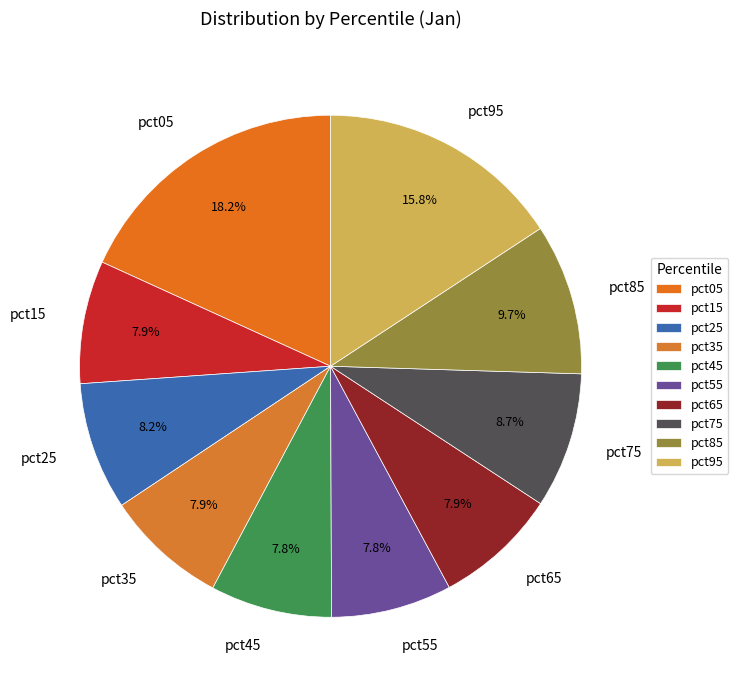

To the nearest percent, what percentage of the pie is pct45?

8%